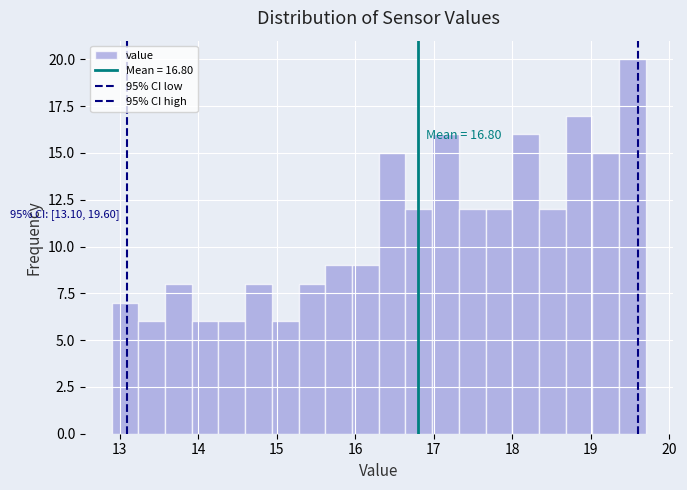

Read against the x-axis, roughly where is the centre of the tallest bar?

19.5